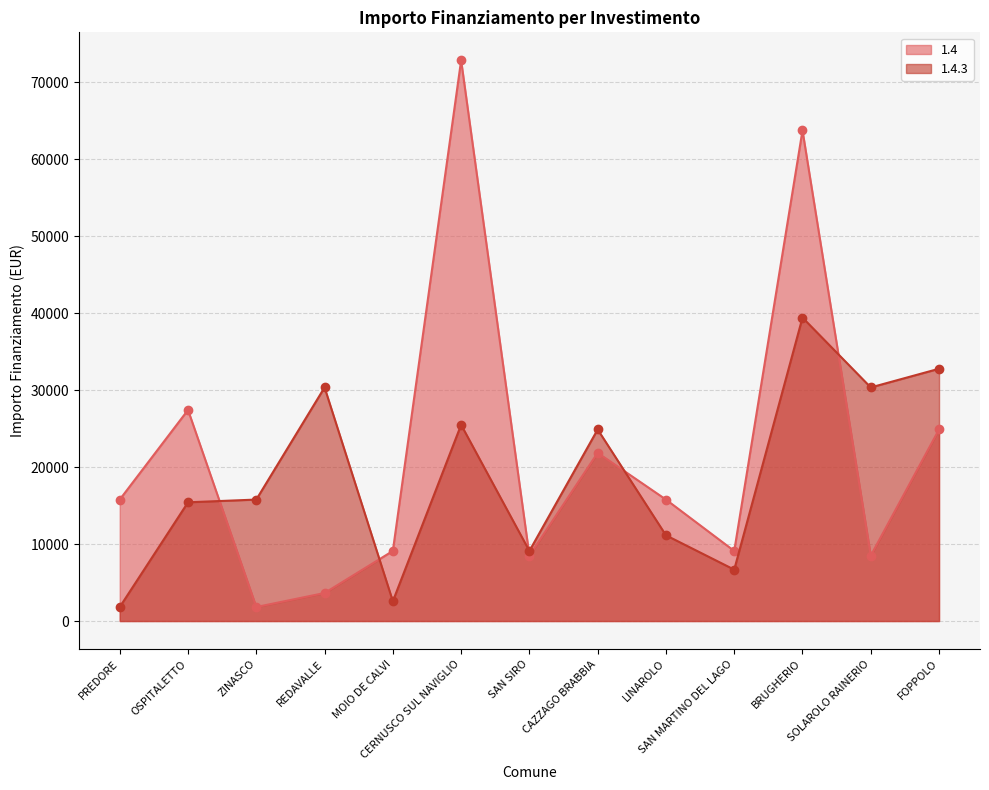

What is the sum of all 1.4.3 values?

245804